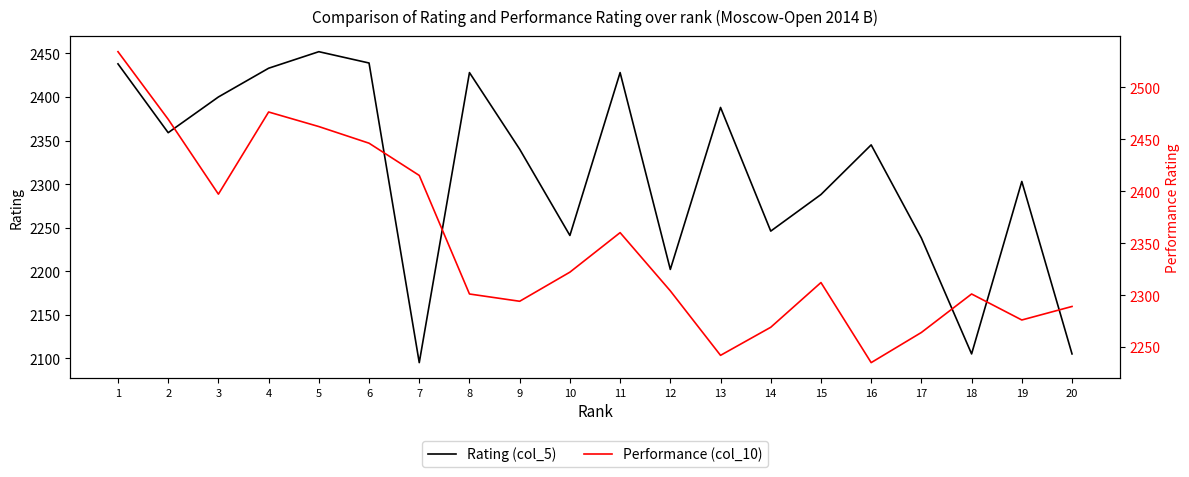

How many lines are shown in the chart?

2